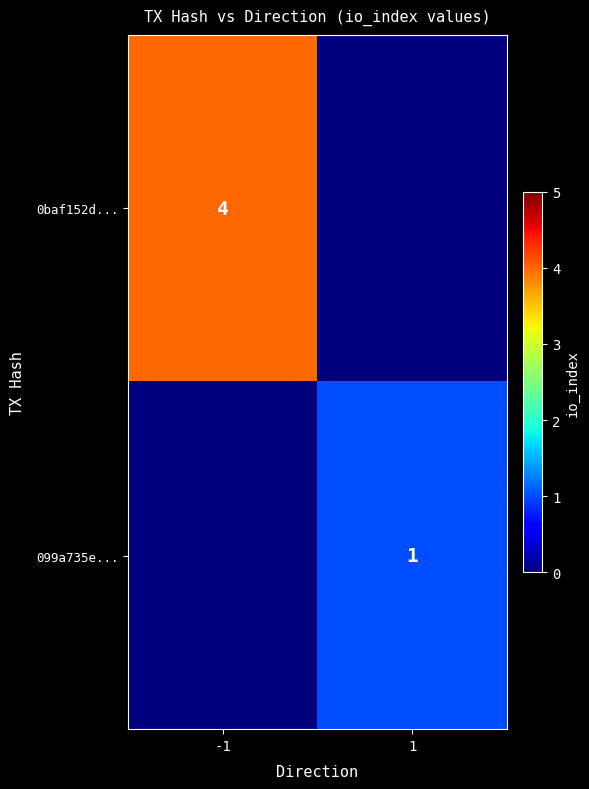

The 099a735e... series shows 1 at 1. True or false?

True